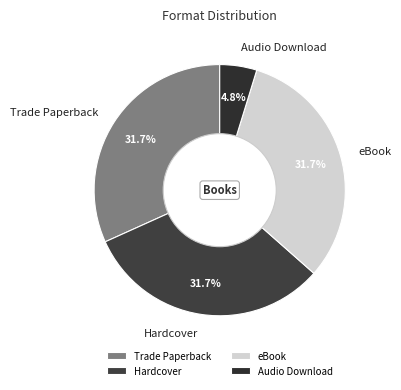

What percentage is NOT represented by Hardcover?

68.3%